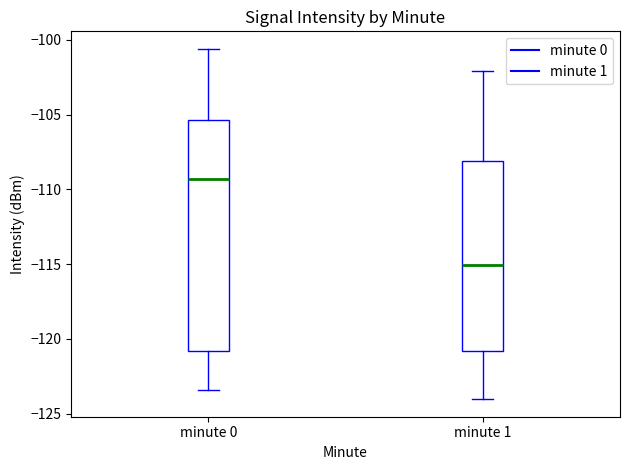

Which box has the highest median line?

minute 0